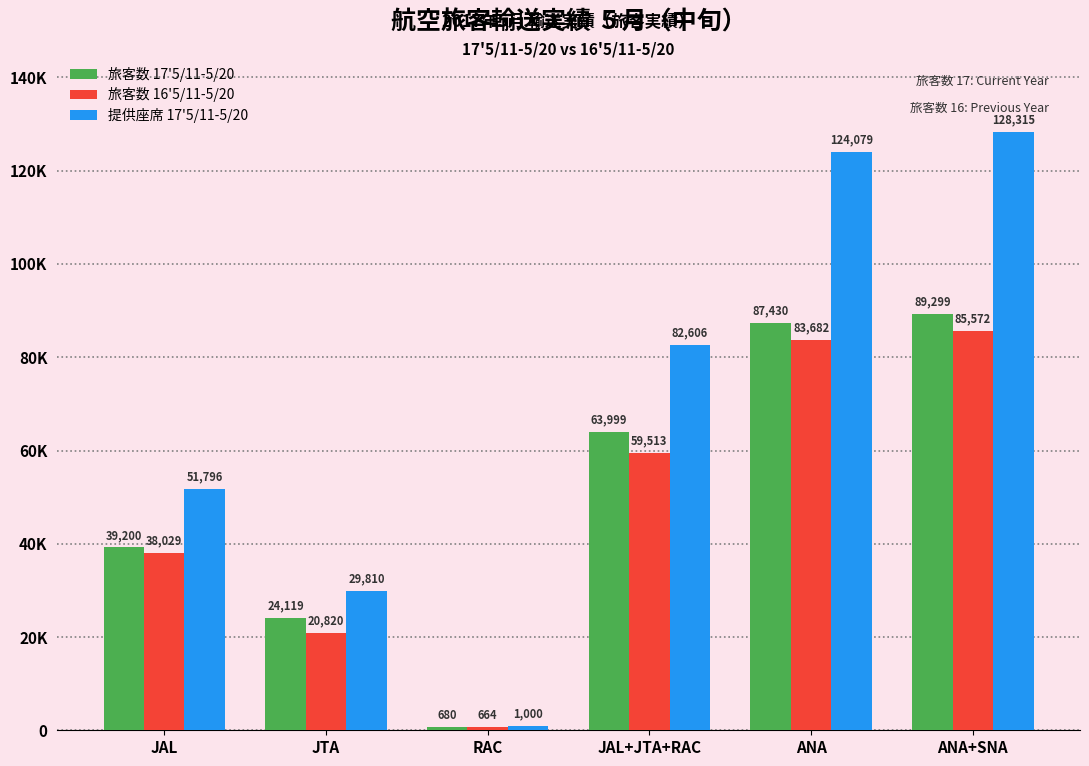

Is it true that 旅客数 16'5/11-5/20 equals 85572 at ANA+SNA?

True